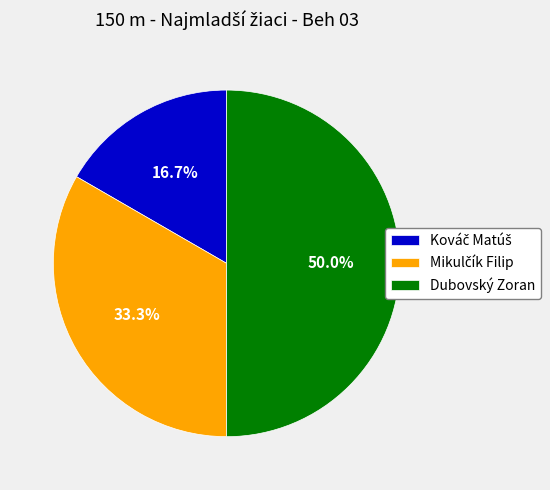

Which slice is the largest?

Dubovský Zoran